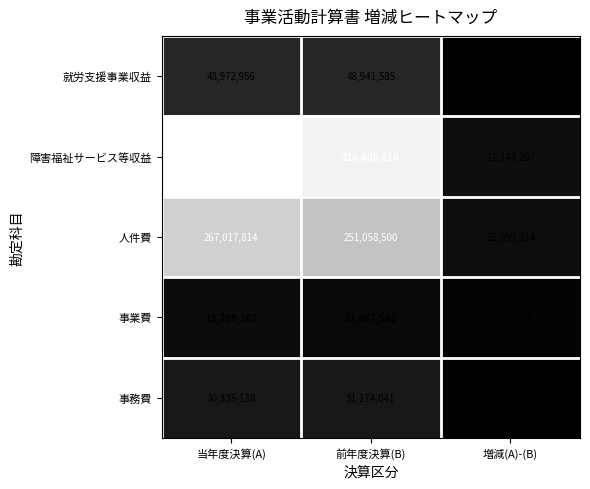

List the labels in order of 就労支援事業収益 value, smallest first.

増減(A)-(B), 前年度決算(B), 当年度決算(A)